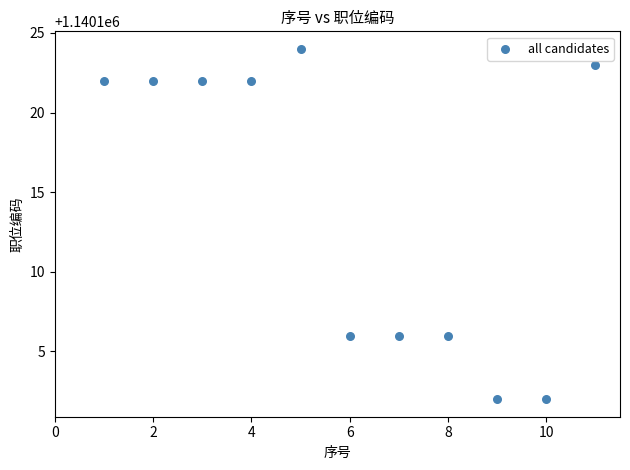

What is the range of X values (max minus min)?

10